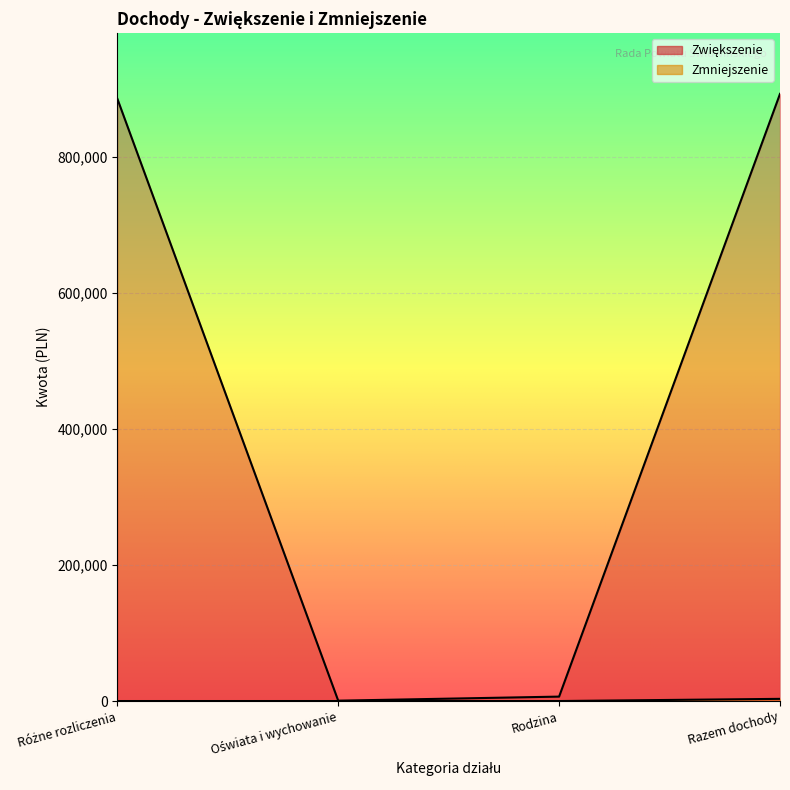

What is the maximum value shown in the chart?

892138